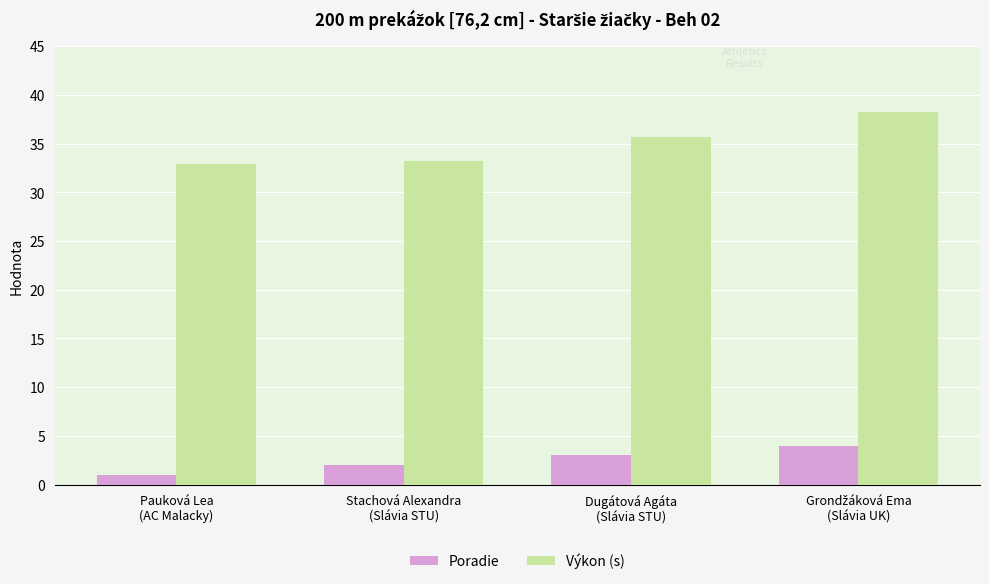

Which series has the largest total across all categories?

Výkon (s)